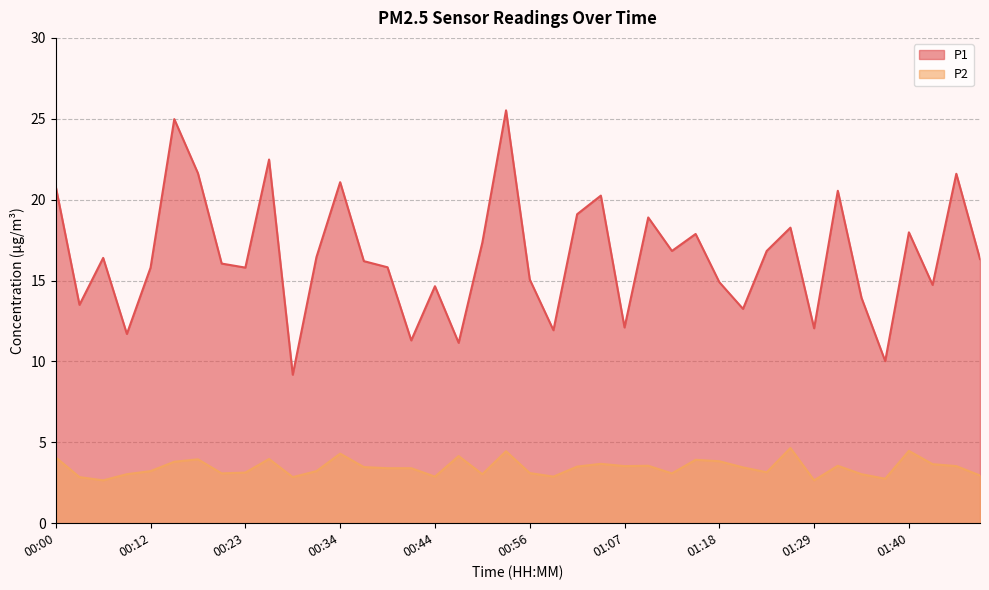

True or false: P1 and P2 intersect in this chart.

False